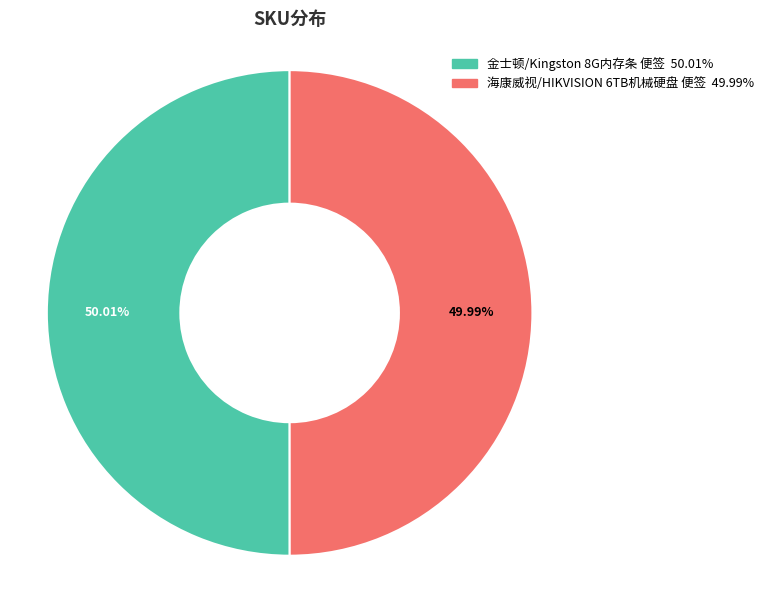

Is there any slice that represents more than half of the pie?

Yes